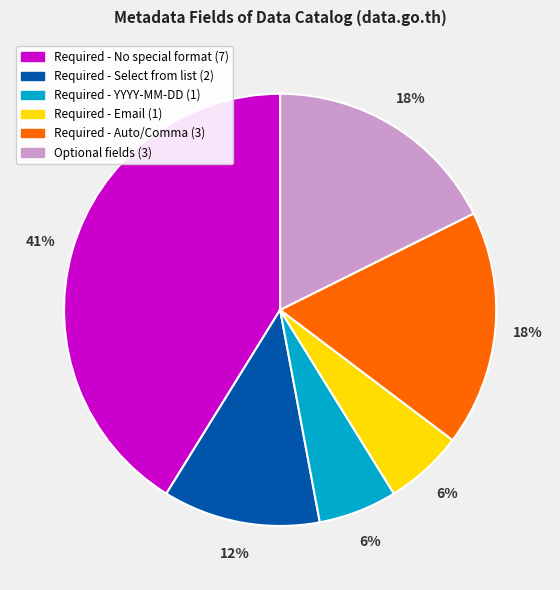

To the nearest percent, what is the difference between the largest and smallest slice percentages?

35%